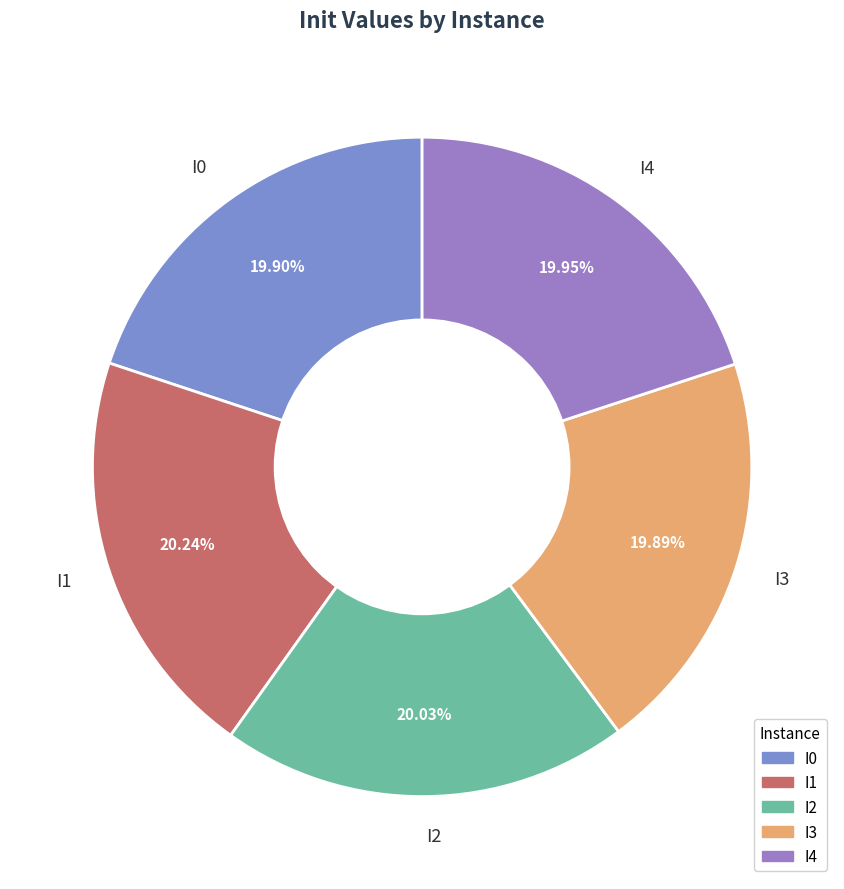

Count the number of slices in the pie.

5